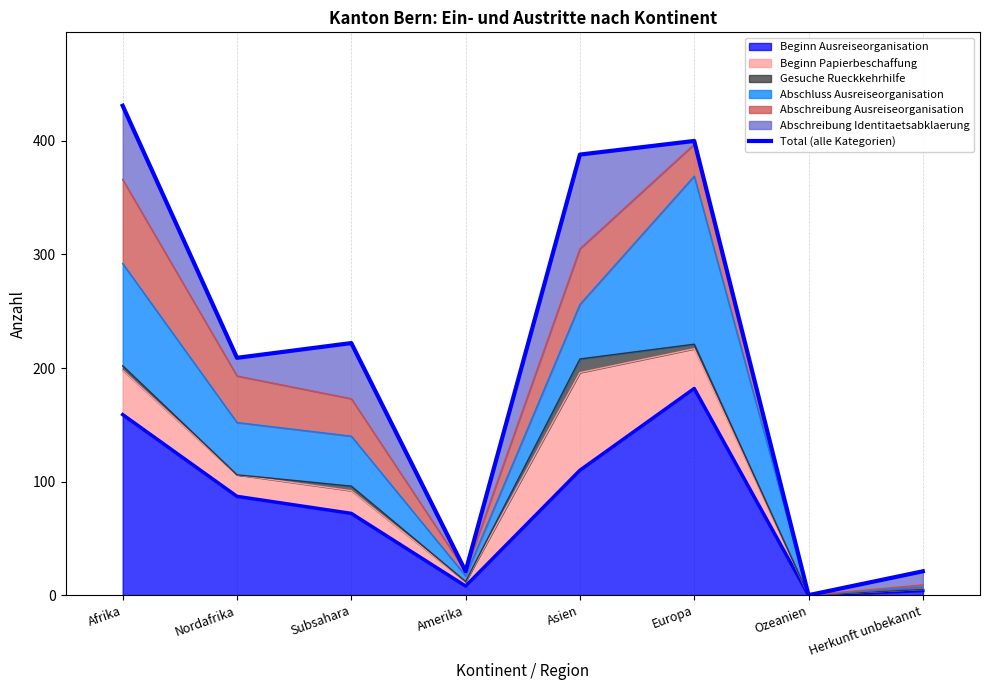

At which label is the value closest to 215?

Nordafrika